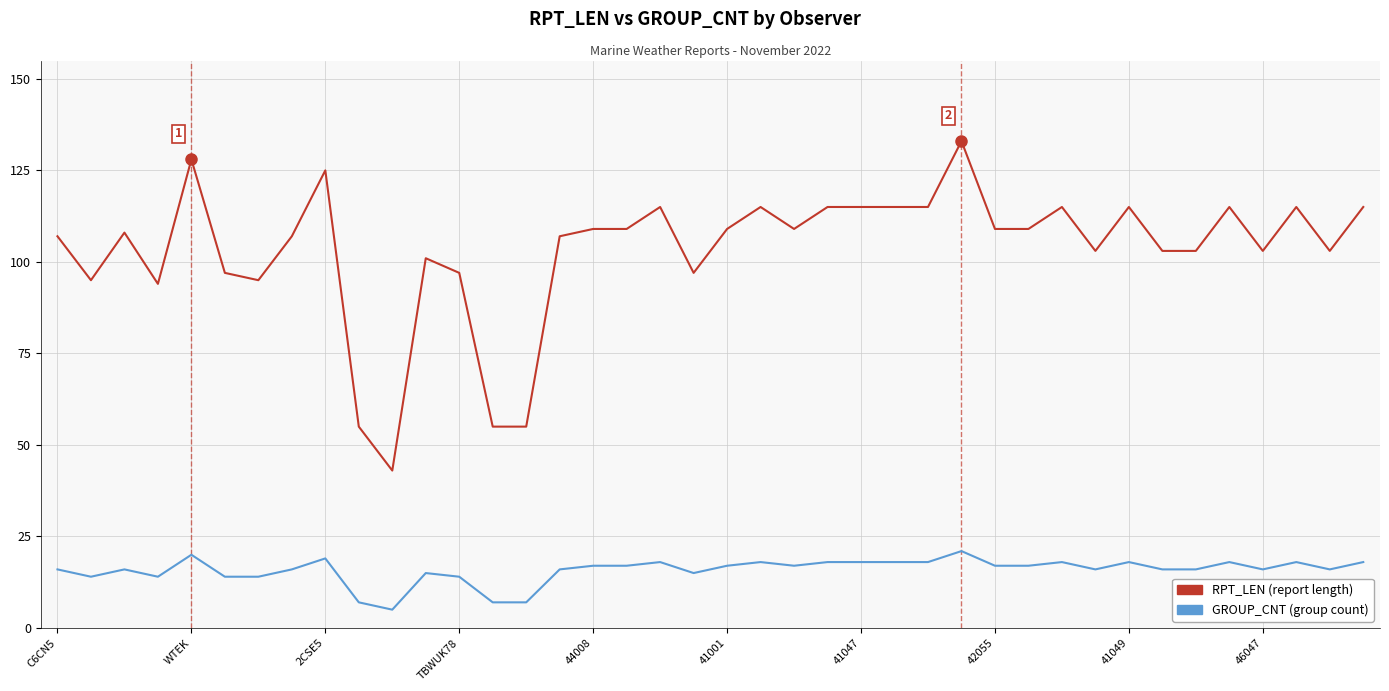

What is the minimum value for RPT_LEN (report length)?

43